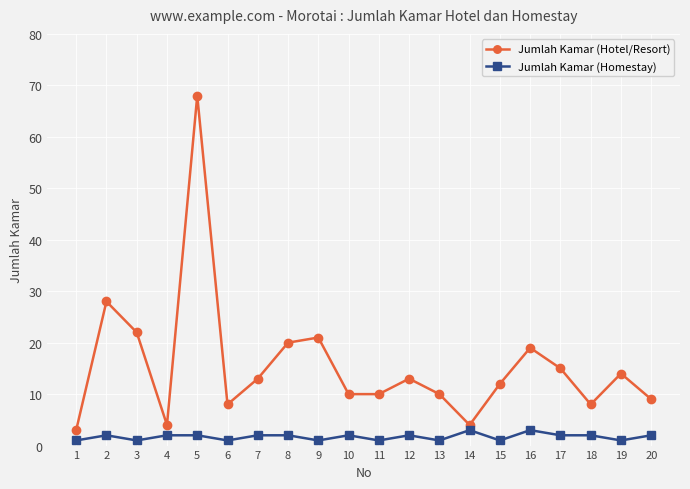

How many interior local peaks does the Jumlah Kamar (Hotel/Resort) series have?

6